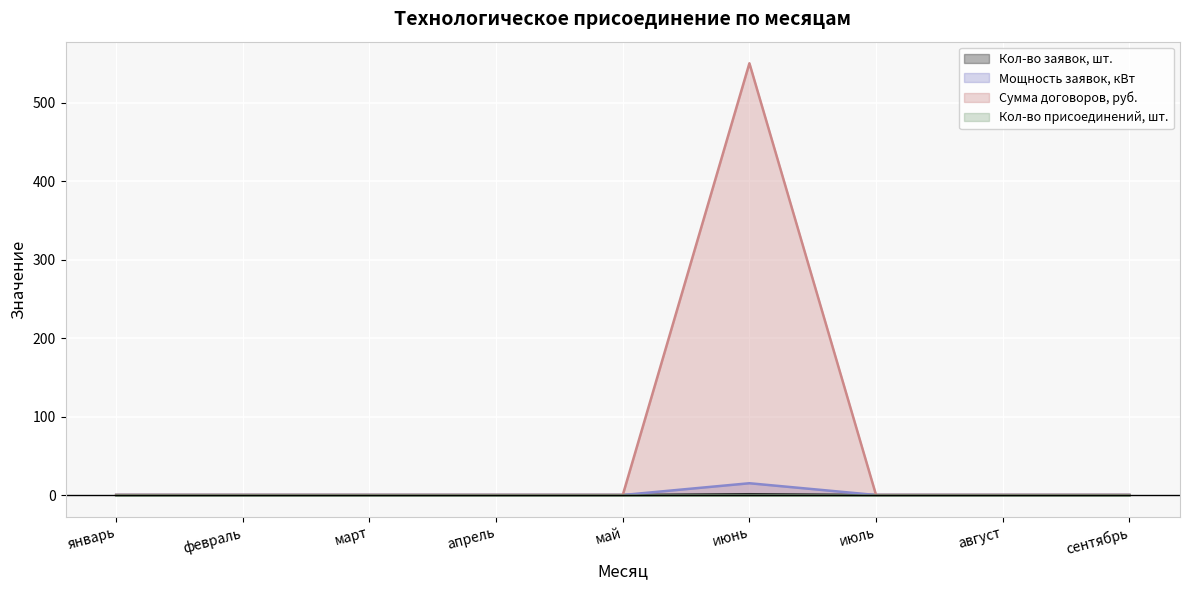

True or false: Мощность заявок, кВт has a value of 0 at август.

True